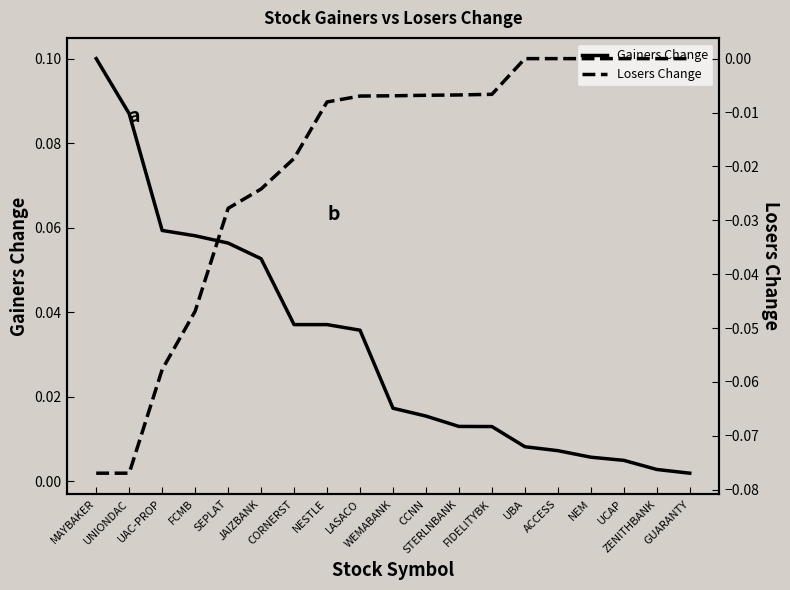

The value of Gainers Change at ZENITHBANK is 0.0. True or false?

False